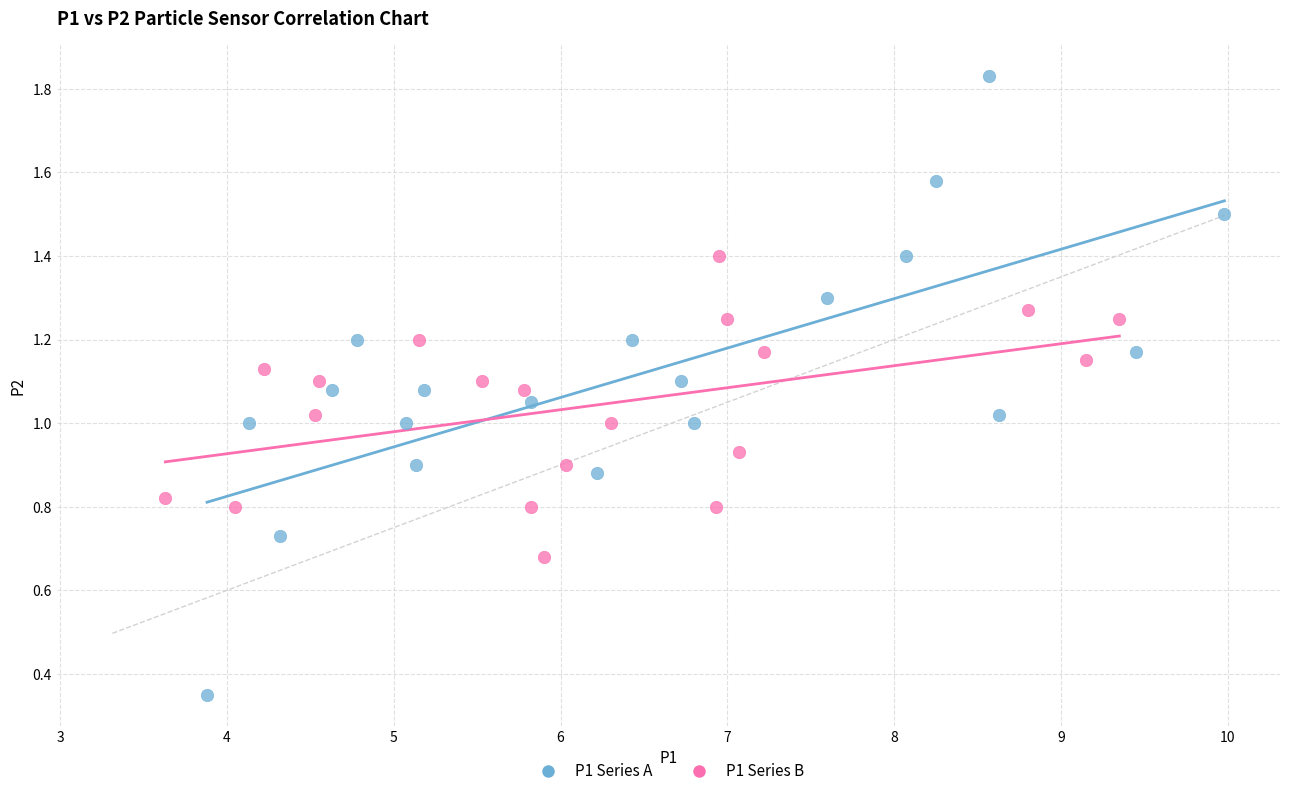

Which series reaches the maximum Y coordinate?

P1 Series A